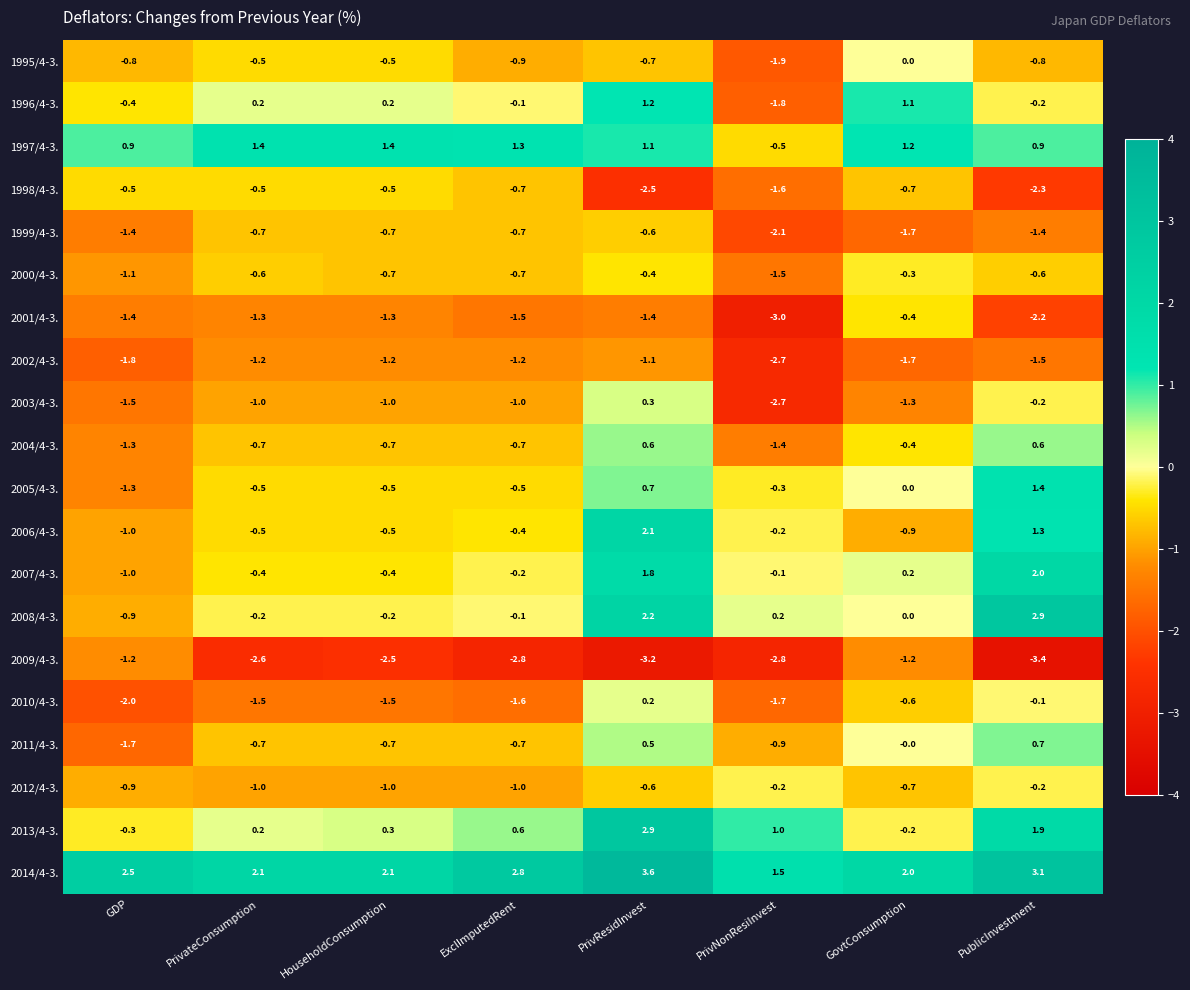

At which category is the sum across all series the highest?

PrivResidInvest